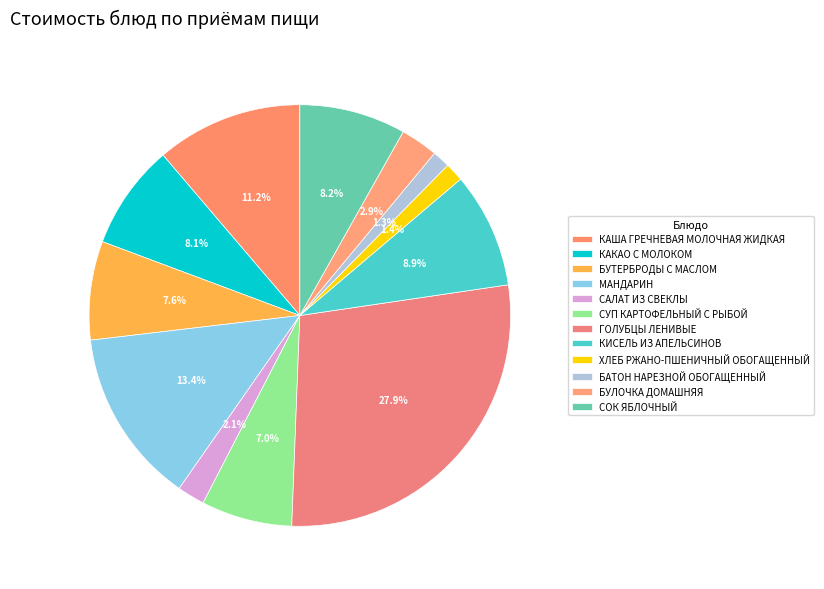

Does КАКАО С МОЛОКОМ represent more than half of the total?

No